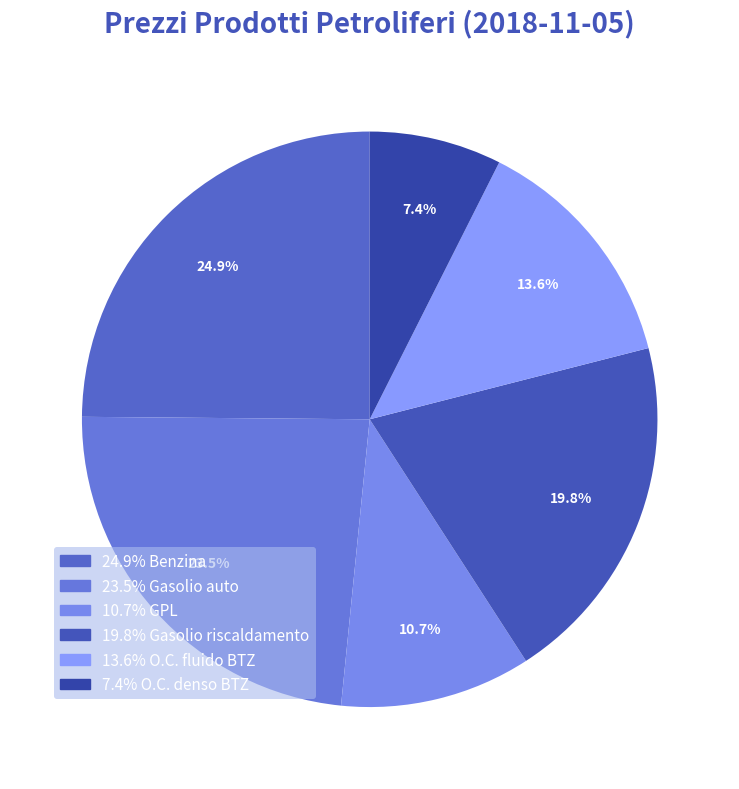

Is there a majority slice in this chart?

No